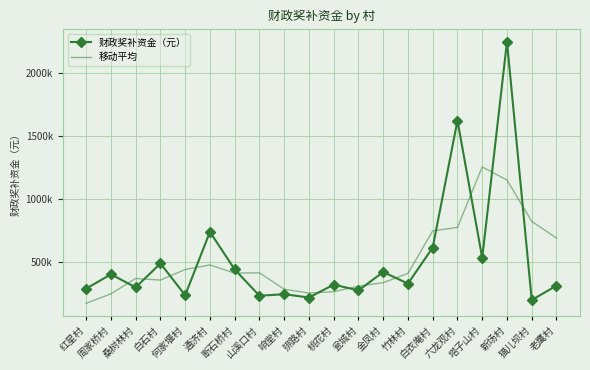

At which label does 移动平均 reach its minimum?

红星村